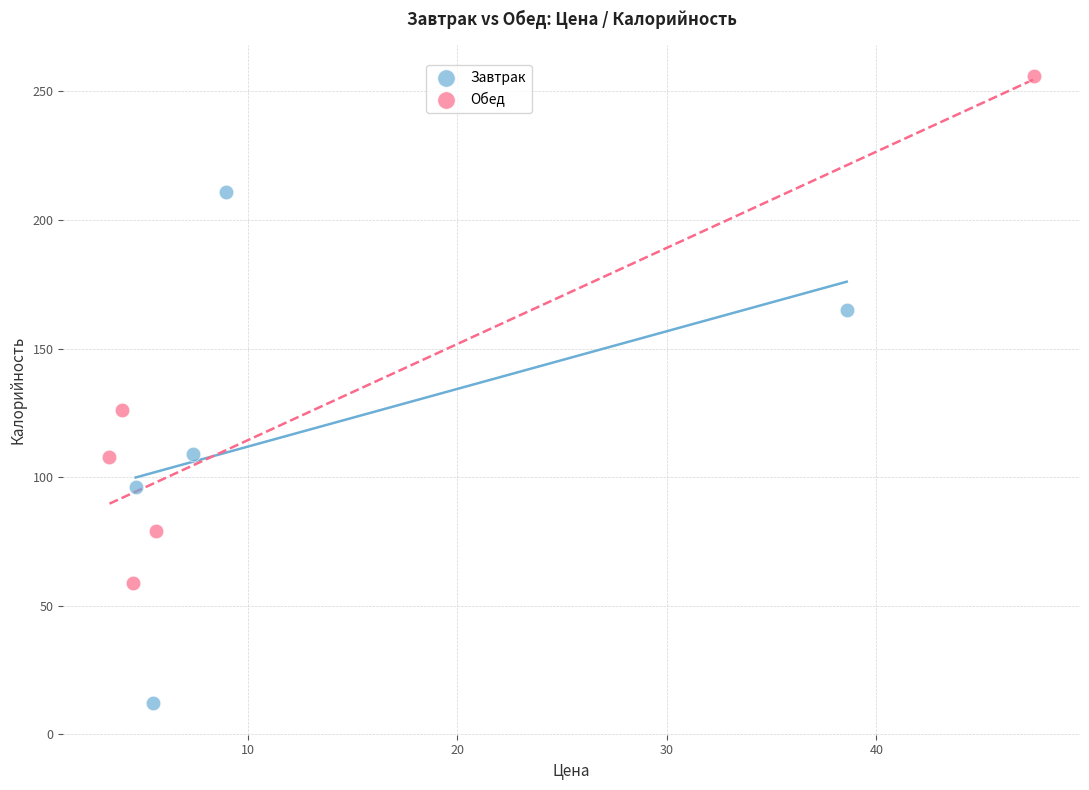

Which series reaches the minimum Y coordinate?

Завтрак